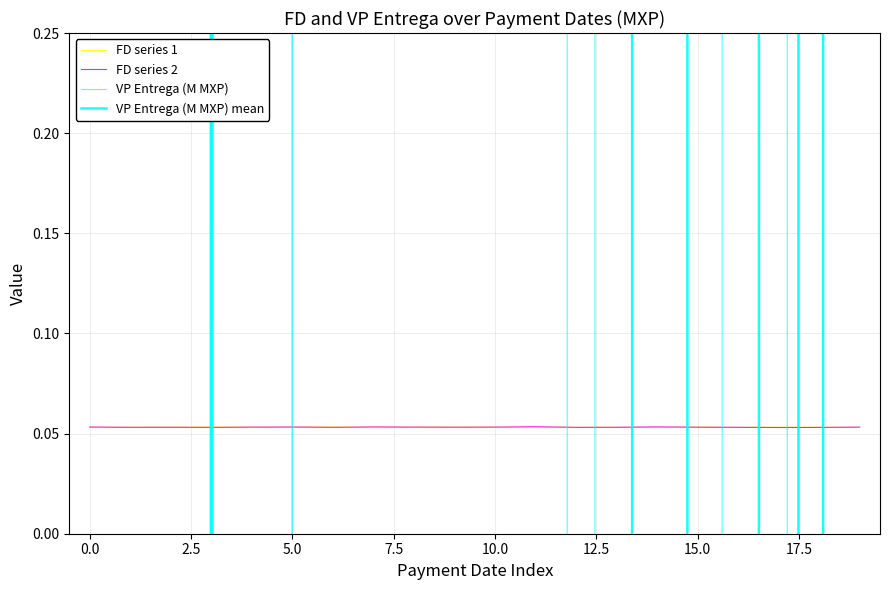

In VP Entrega (M MXP), how many points are higher than both neighbors (excluding endpoints)?

5